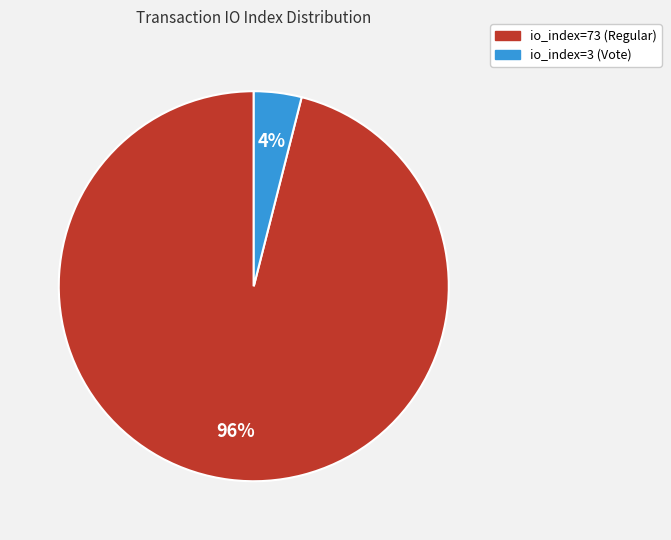

Is the sum of io_index=3 (Vote) and io_index=73 (Regular) greater than half?

Yes